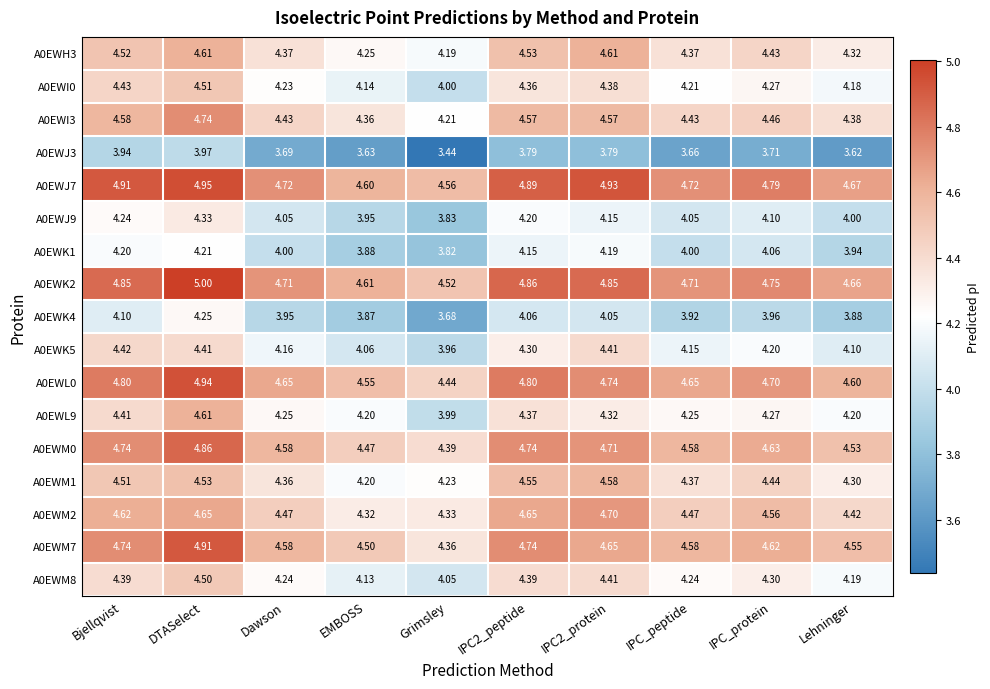

What is the spread (max minus min) of values at Bjellqvist?

1.0